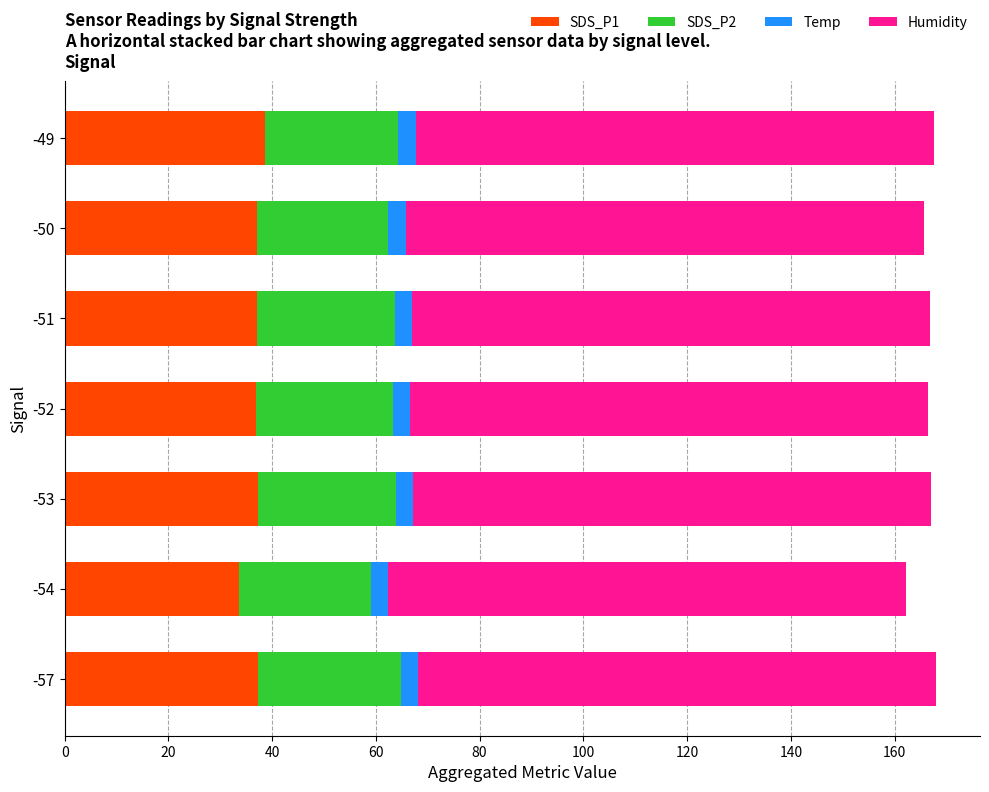

What is the average value of the SDS_P1 series?

36.8